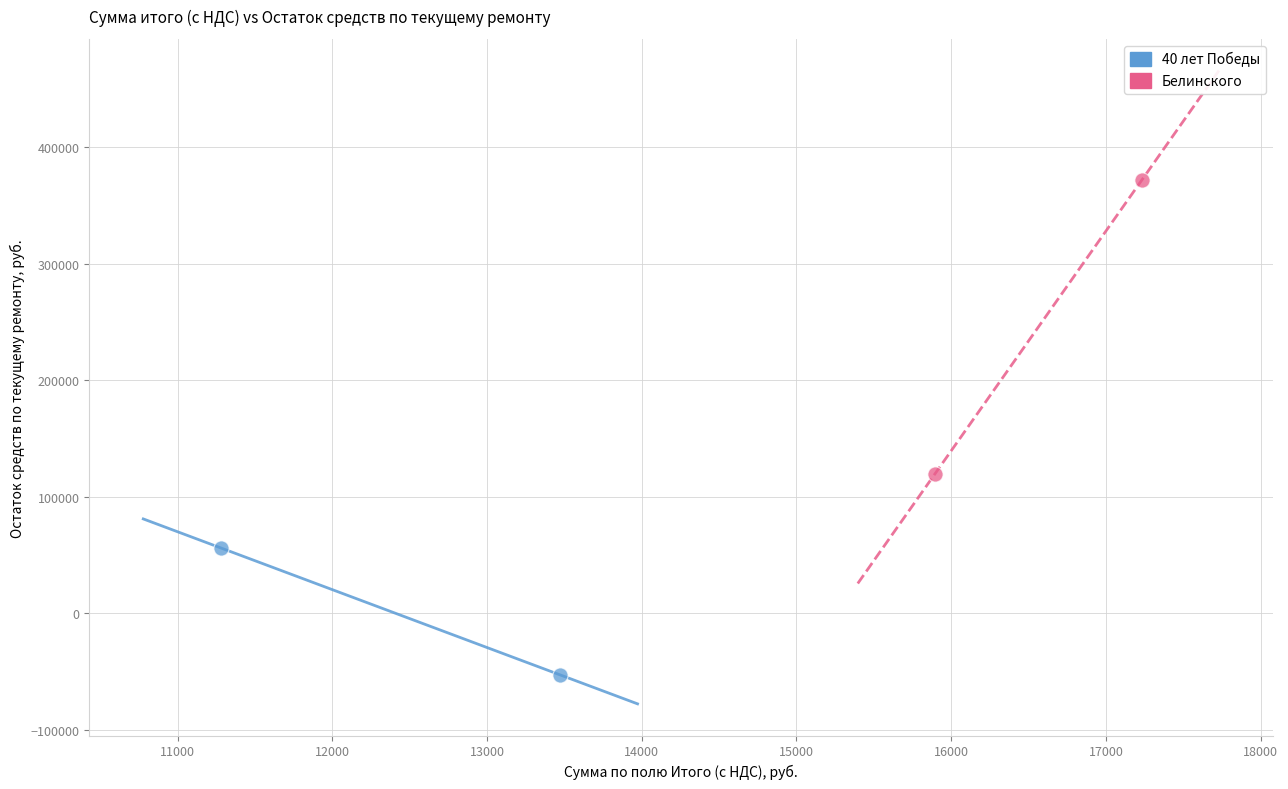

What are all the series names shown in the legend?

40 лет Победы, Белинского